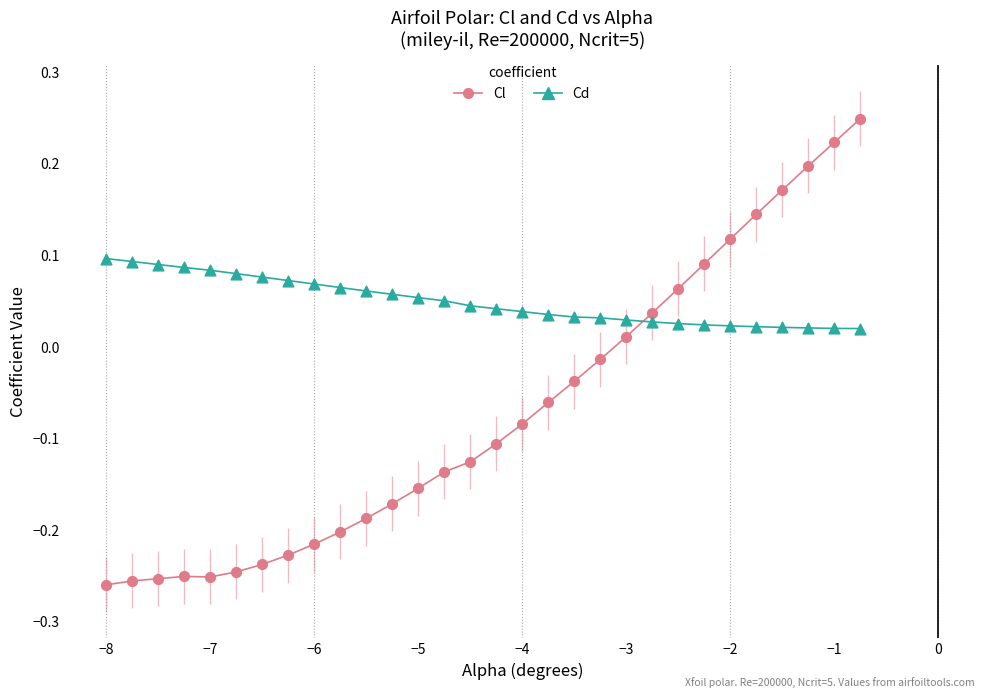

Which series reaches the maximum Y coordinate?

Cl